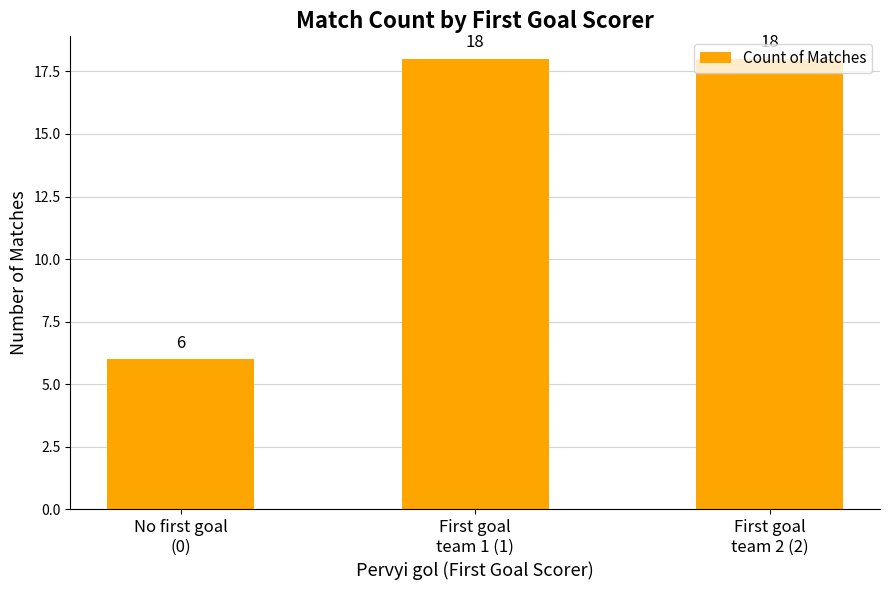

What is the smallest value displayed?

6